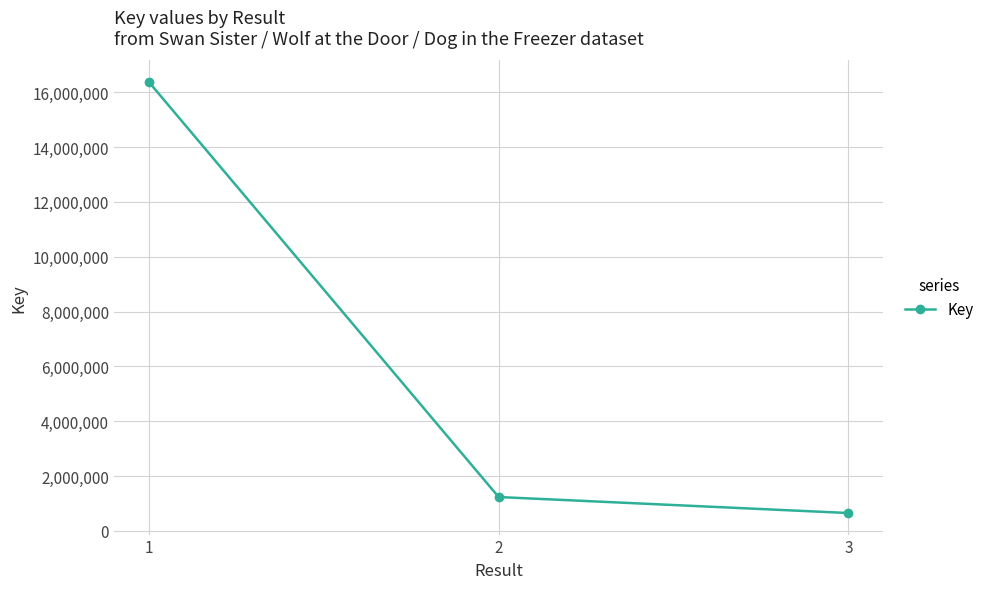

At which category does the chart reach its peak across all series?

1